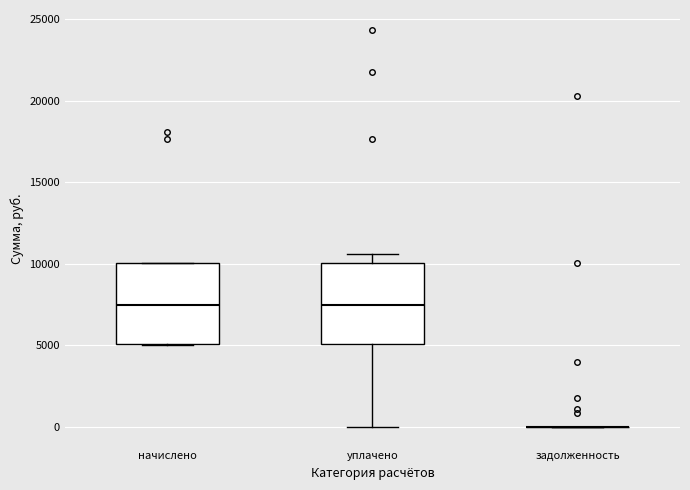

Reading left to right, transcribe this box plot: for each box, give where its median line is, the range the box spans, and where its two whiskers end, as read against the y-axis. The values are not printed on the chart, so give them approximately, as read against the axis.

начислено: median 7500, box 5000 to 10000, whiskers 5000 to 10000
уплачено: median 7500, box 5000 to 10000, whiskers 0 to 10500
задолженность: box collapsed to a line at 0, whiskers 0 to 0